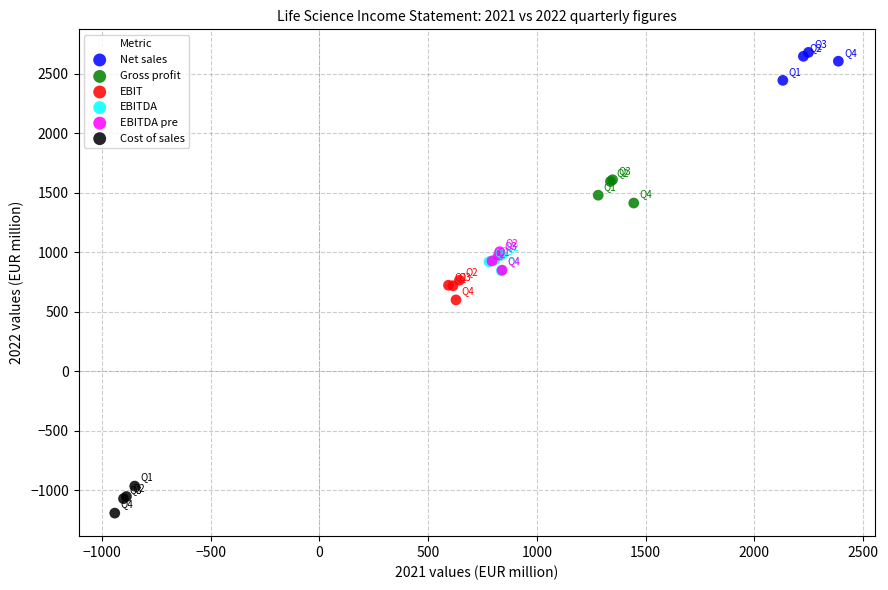

Which series contains the lowest Y value?

Cost of sales